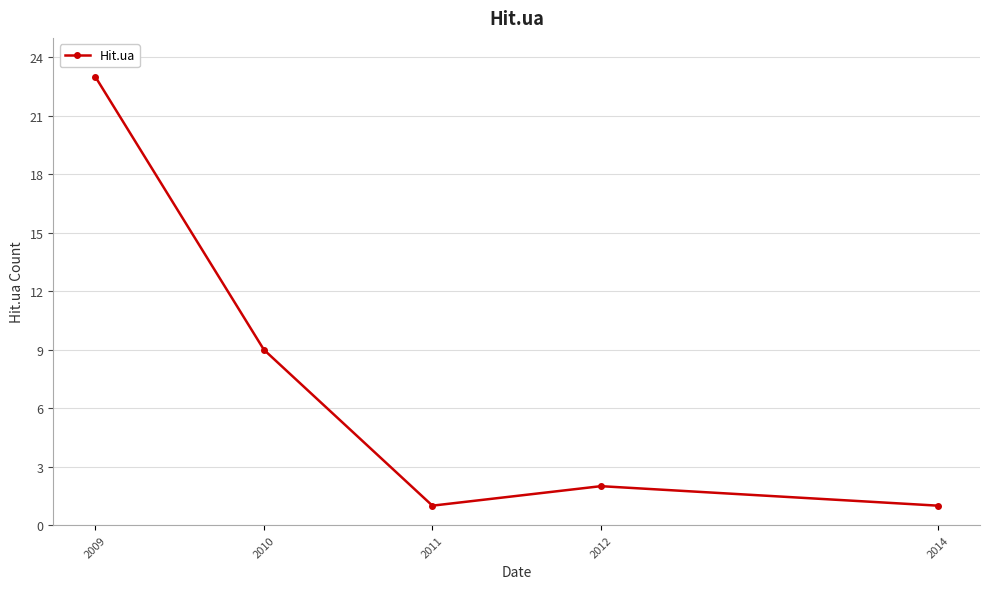

At which category does the data reach its first local valley?

2011